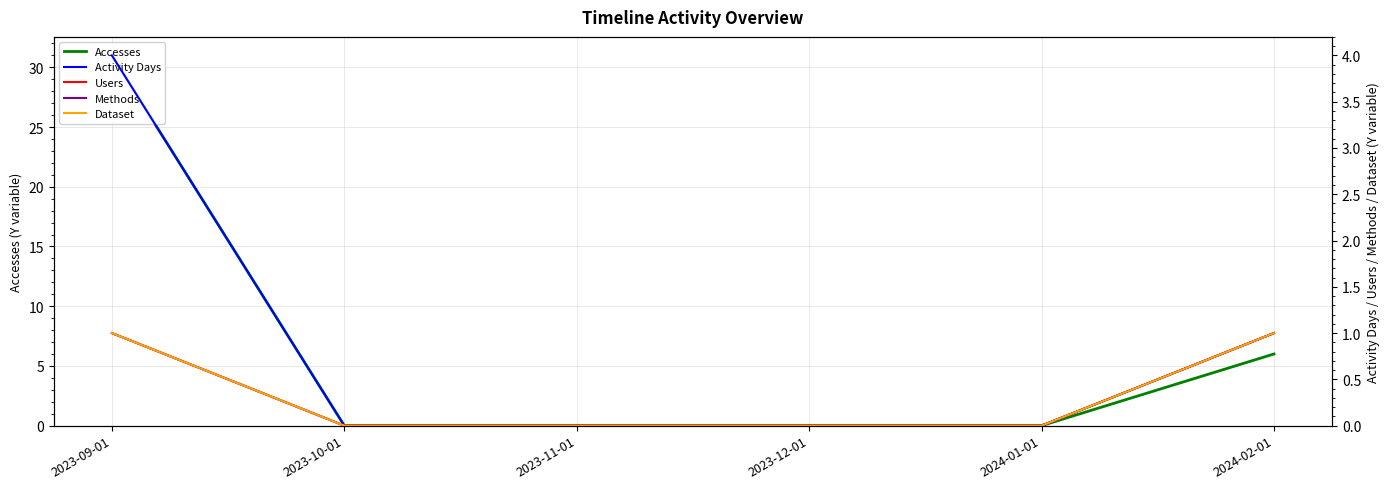

At which label is Dataset closest to 0?

2023-10-01